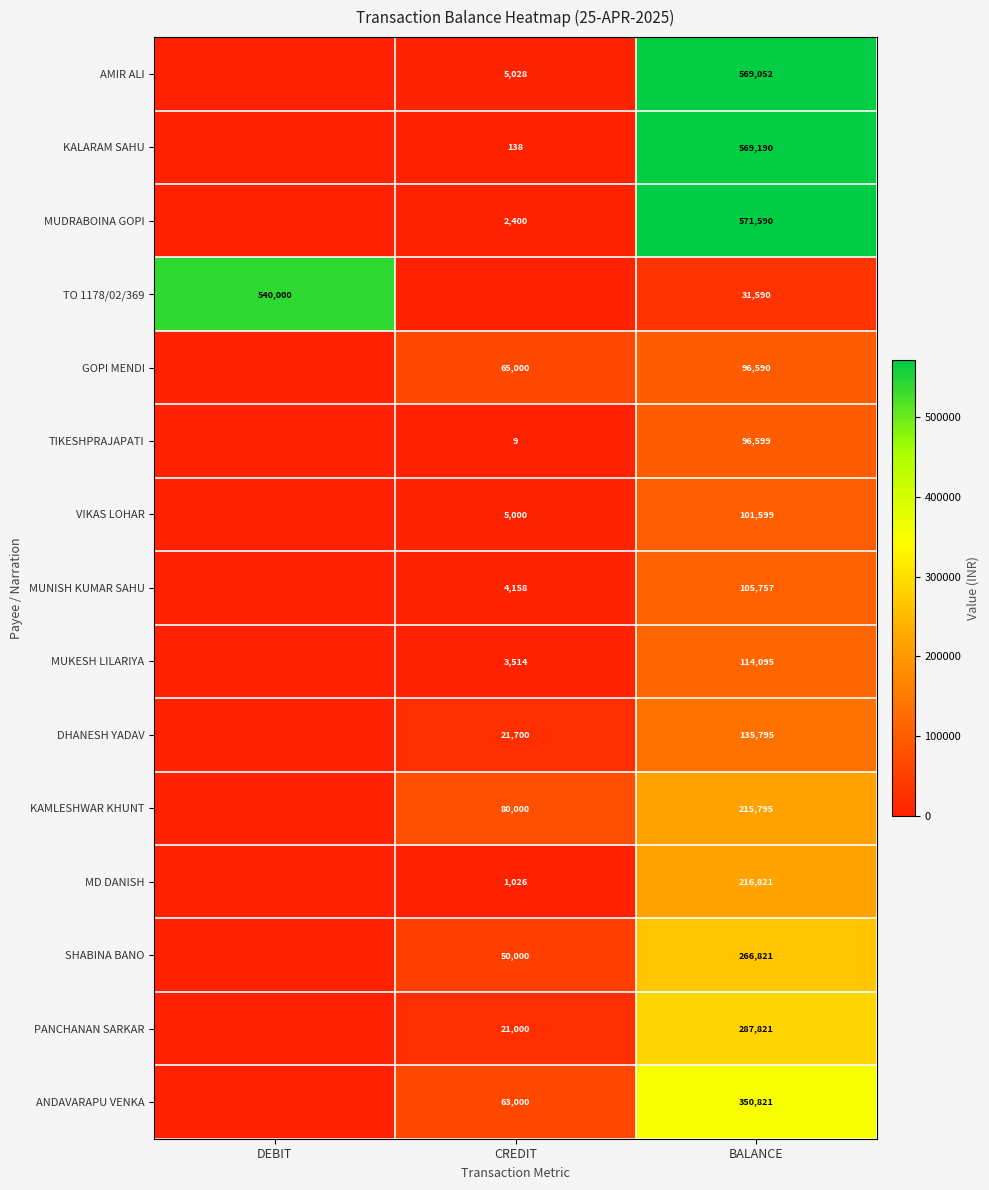

What is the difference between the highest and lowest values at BALANCE?

540000